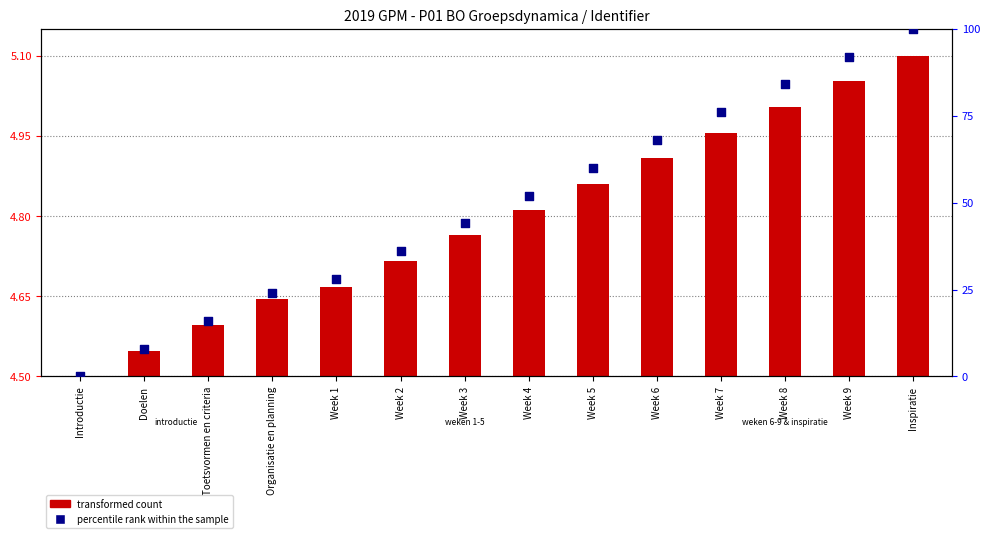

Which series has the largest total across all categories?

percentile rank within the sample